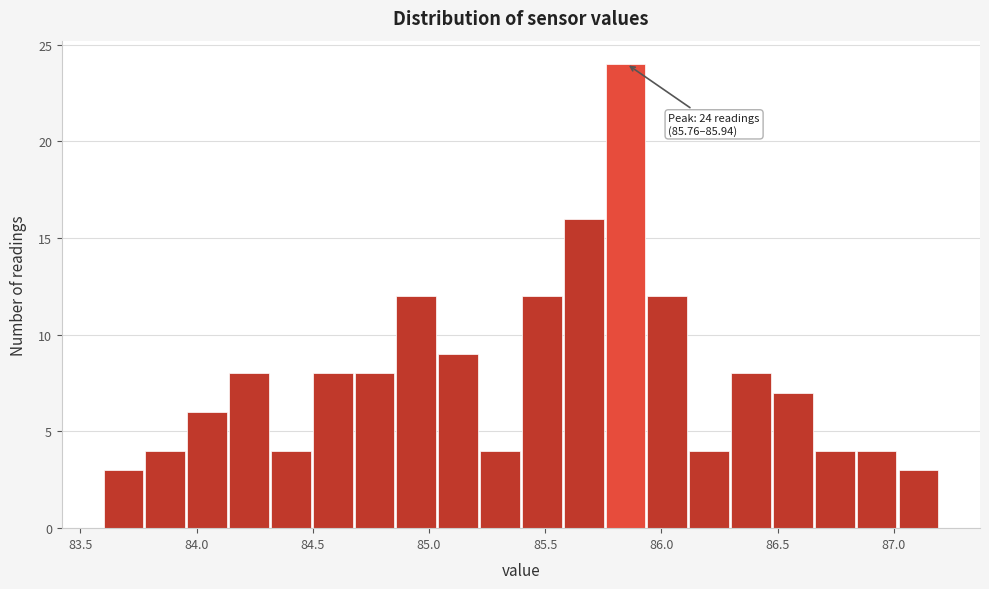

Around what value on the x-axis is the tallest bar? Give the approximate position of its centre, as read against the axis.

85.85